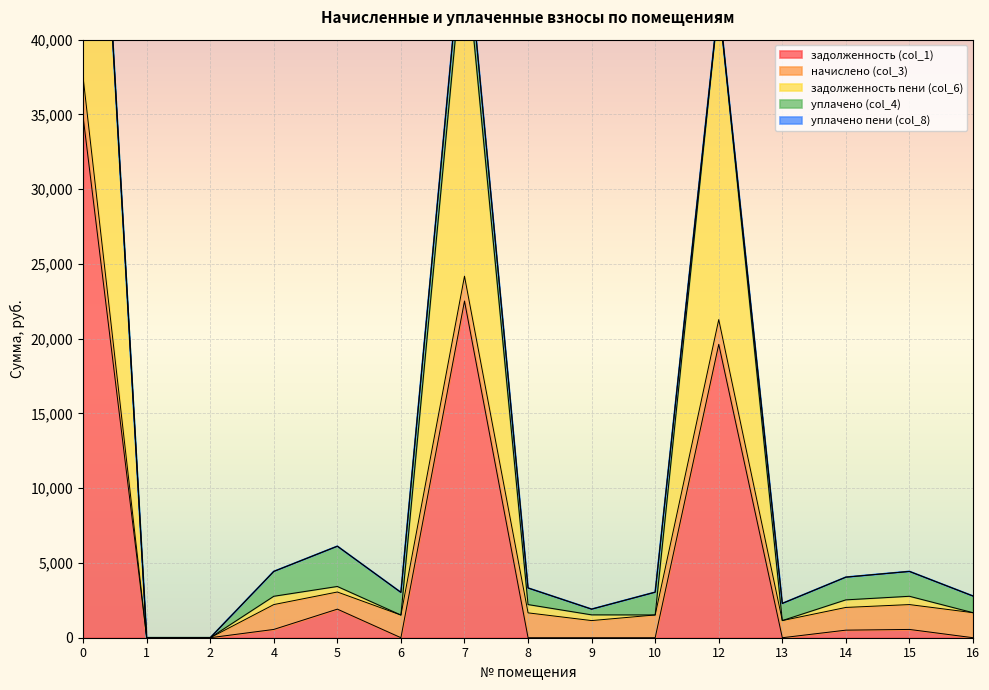

At which category does задолженность (col_1) reach its first local peak?

5